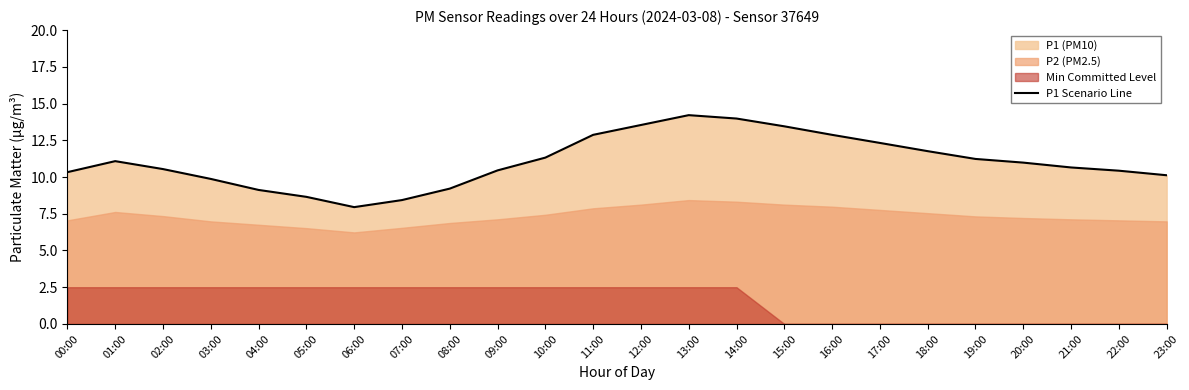

Rank the categories by value from lowest to highest.

06:00, 07:00, 05:00, 04:00, 08:00, 03:00, 23:00, 00:00, 22:00, 09:00, 02:00, 21:00, 20:00, 01:00, 19:00, 10:00, 18:00, 17:00, 11:00, 16:00, 15:00, 12:00, 14:00, 13:00